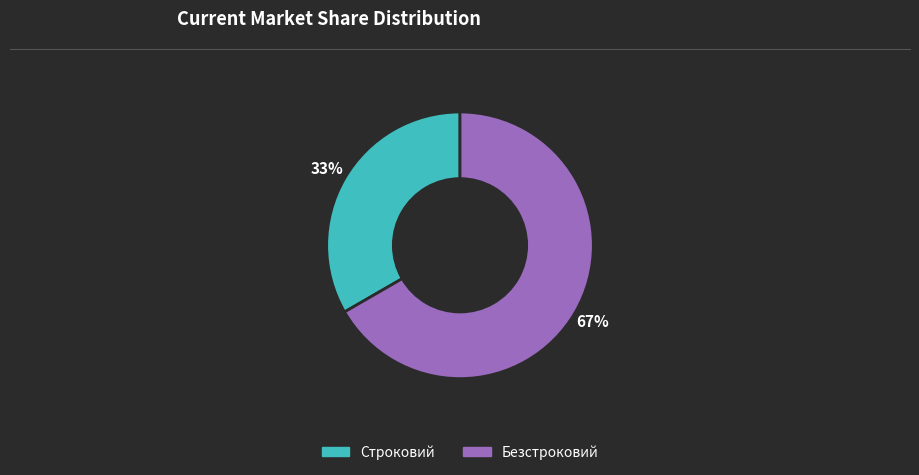

Which has a higher value, Безстроковий or Строковий?

Безстроковий